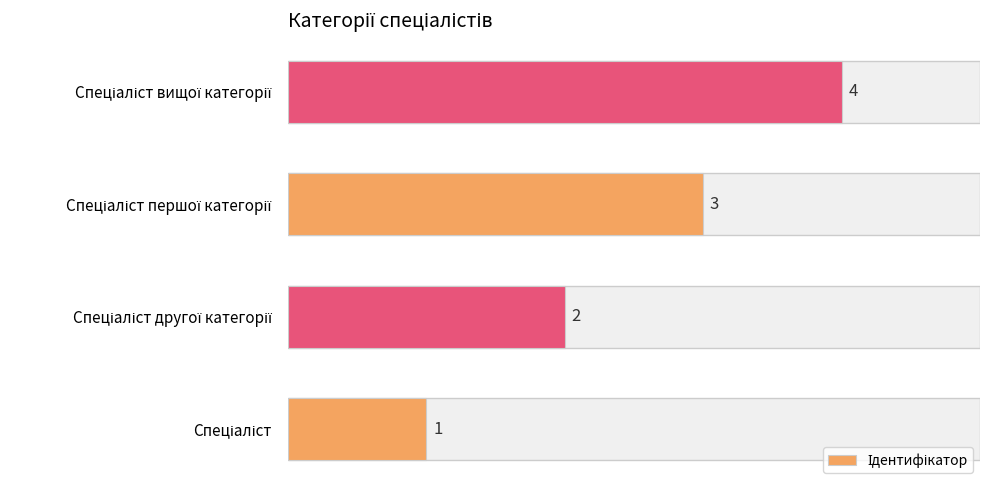

How many values are below 3?

2